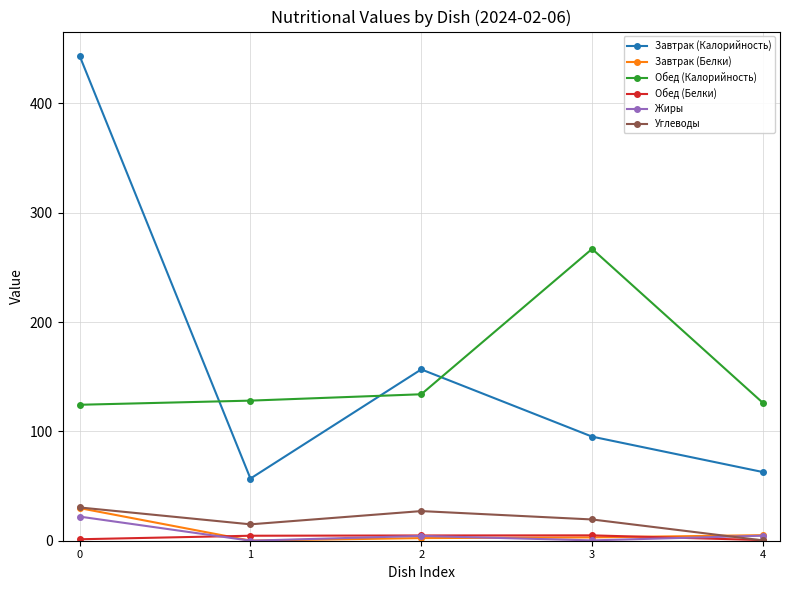

True or false: Завтрак (Калорийность) has more than 2 interior local peaks.

False